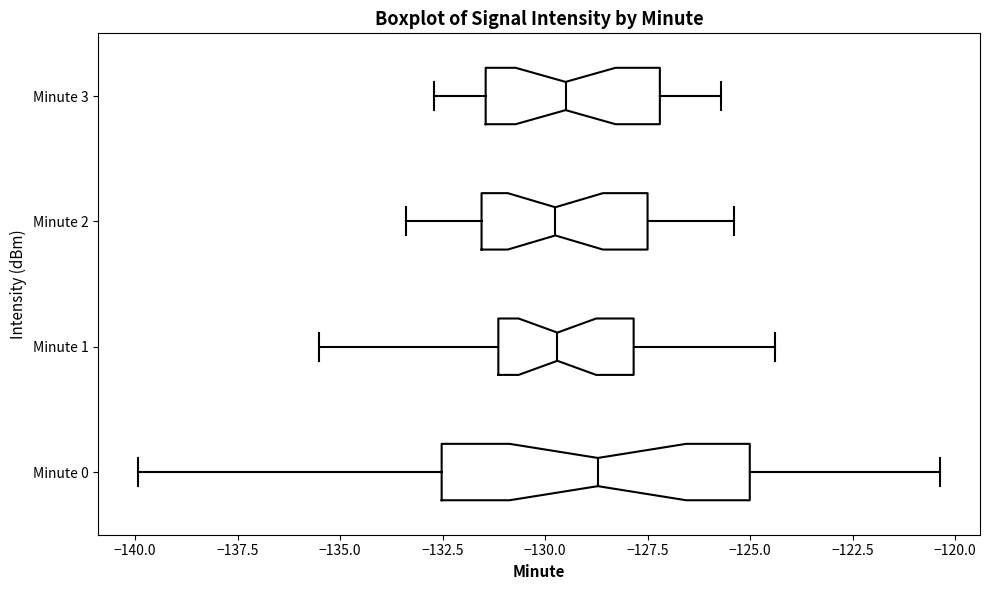

Comparing the boxes themselves (not the whiskers), which one is the widest?

Minute 0